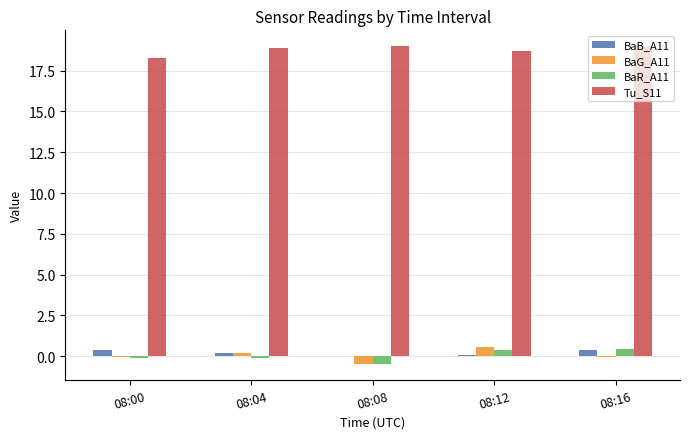

How many categories are shown in the chart?

5